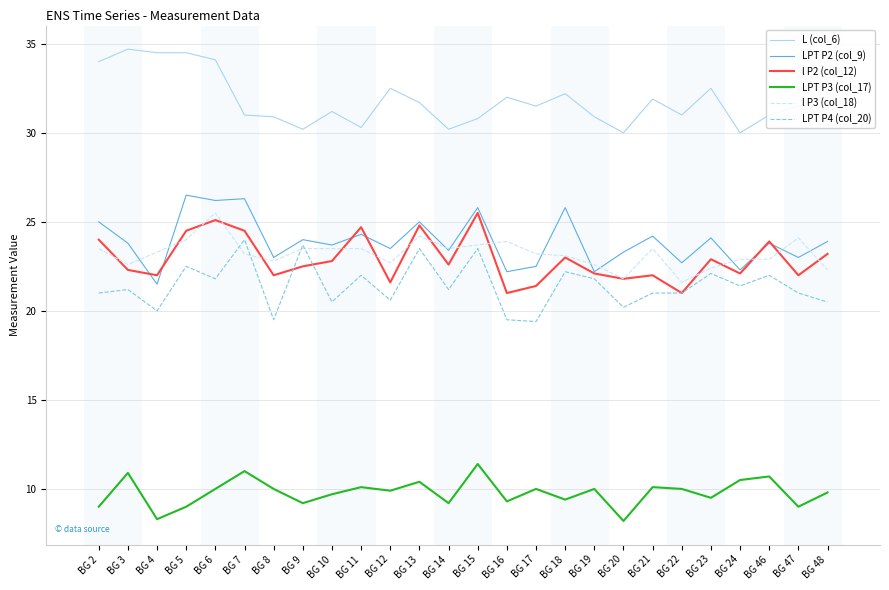

True or false: LPT P2 (col_9) and L (col_6) intersect in this chart.

False